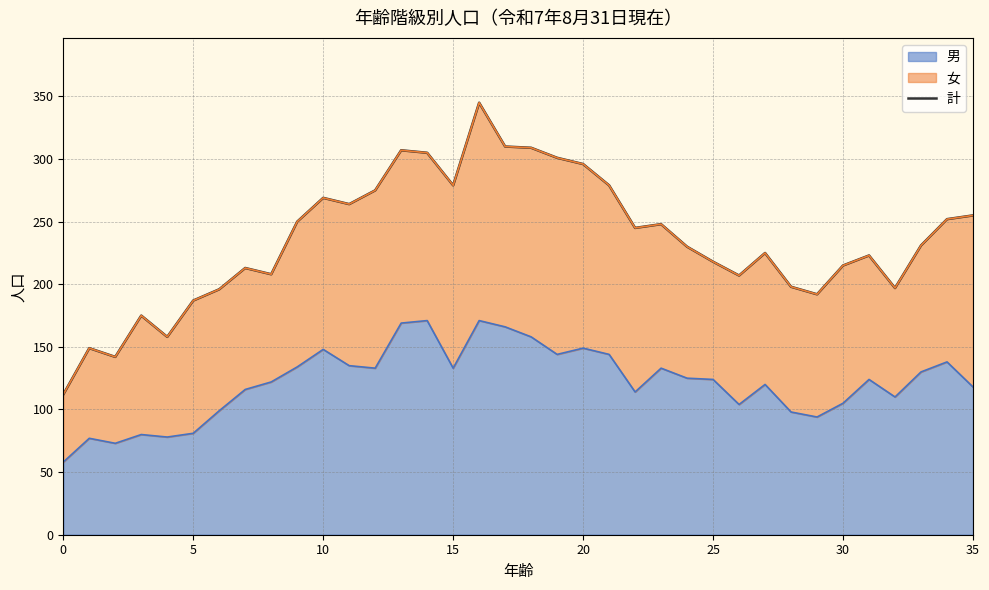

How many values are below 231?

18